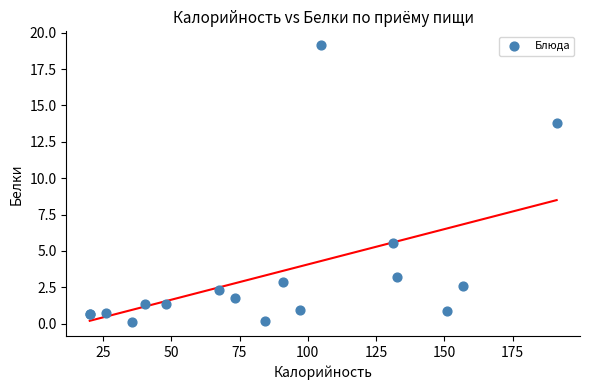

What Y value in the scatter plot is closest to 9?

5.6